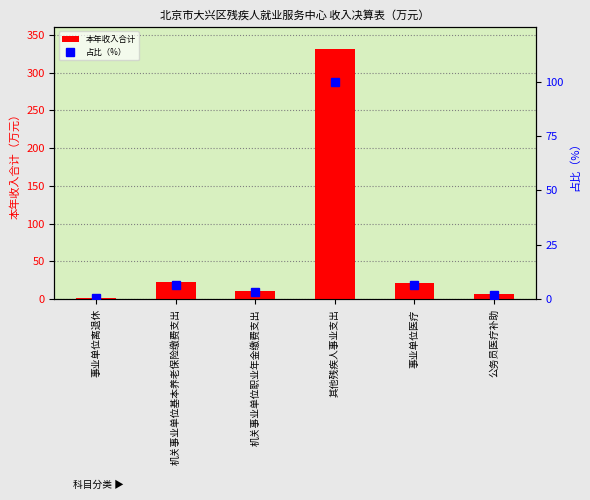

What is the sum of all 本年收入合计 values?

394.0